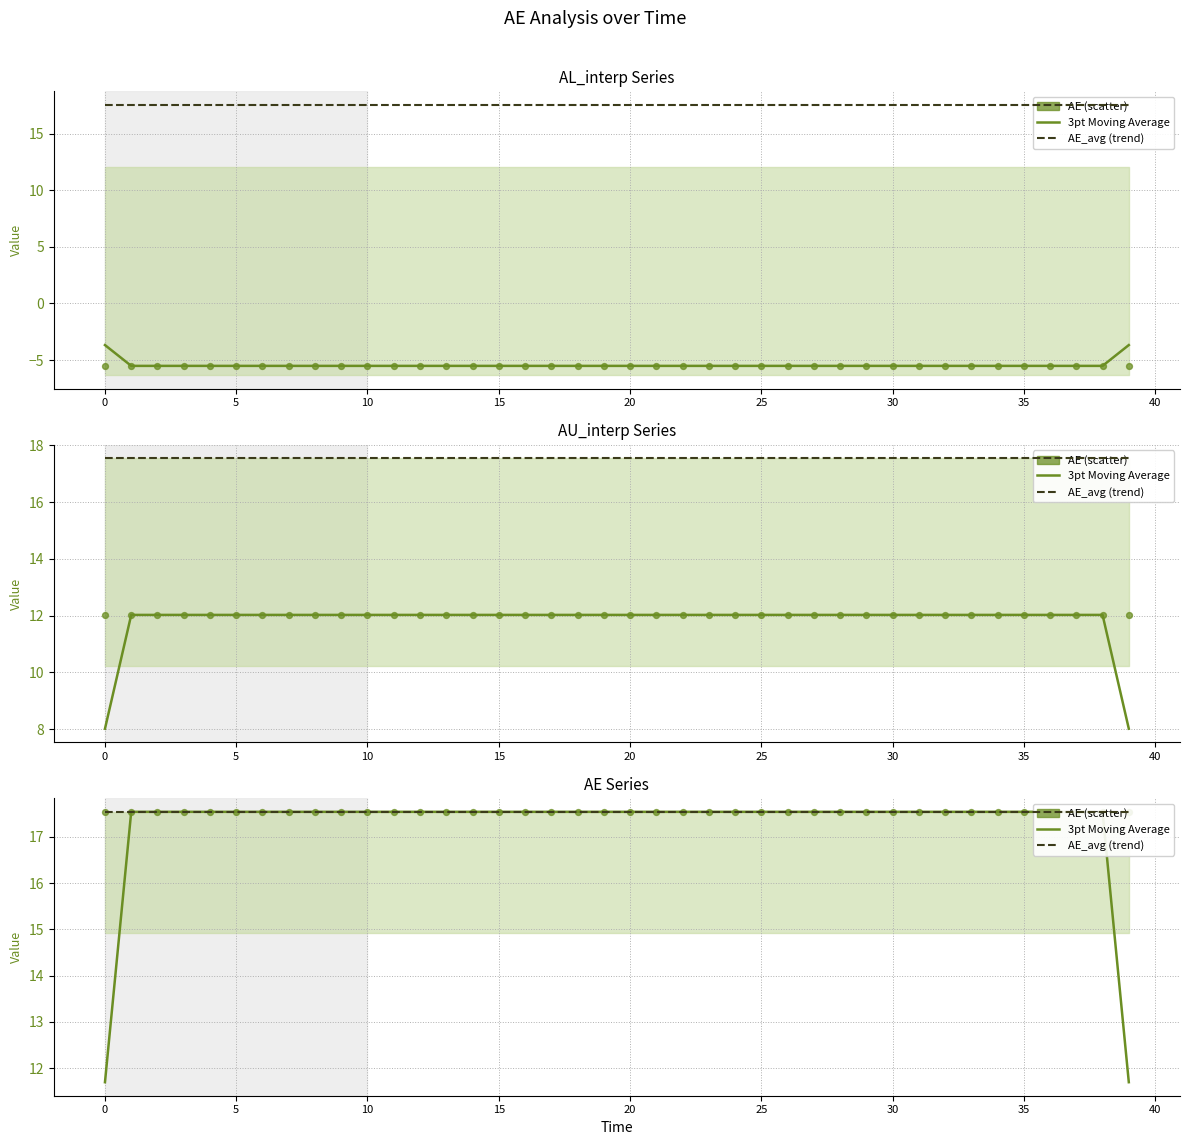

Which series has the largest total across all categories?

AE_avg (trend)